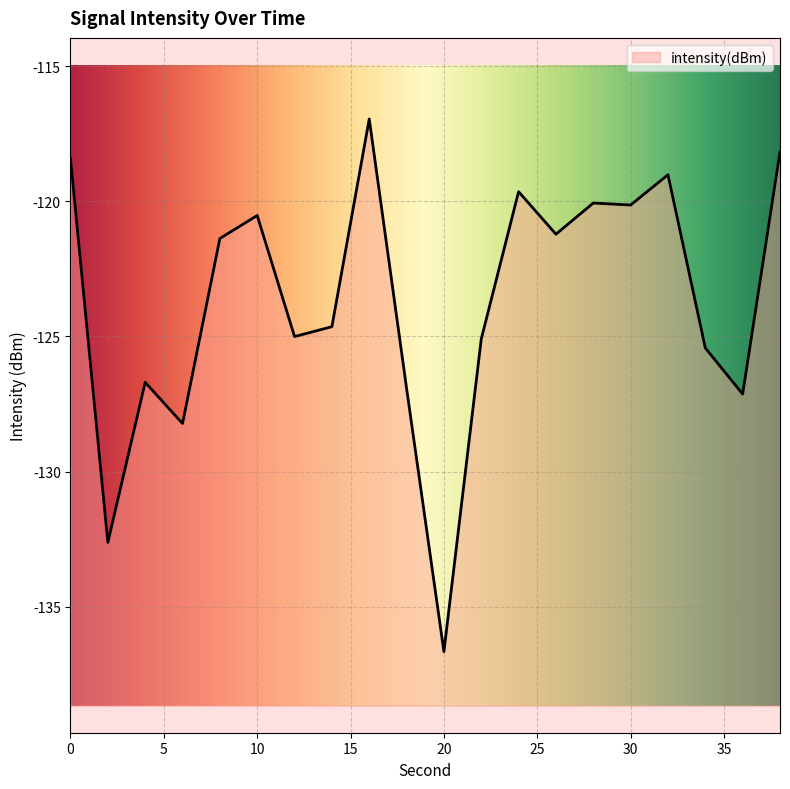

How many data points are less than -121?

12